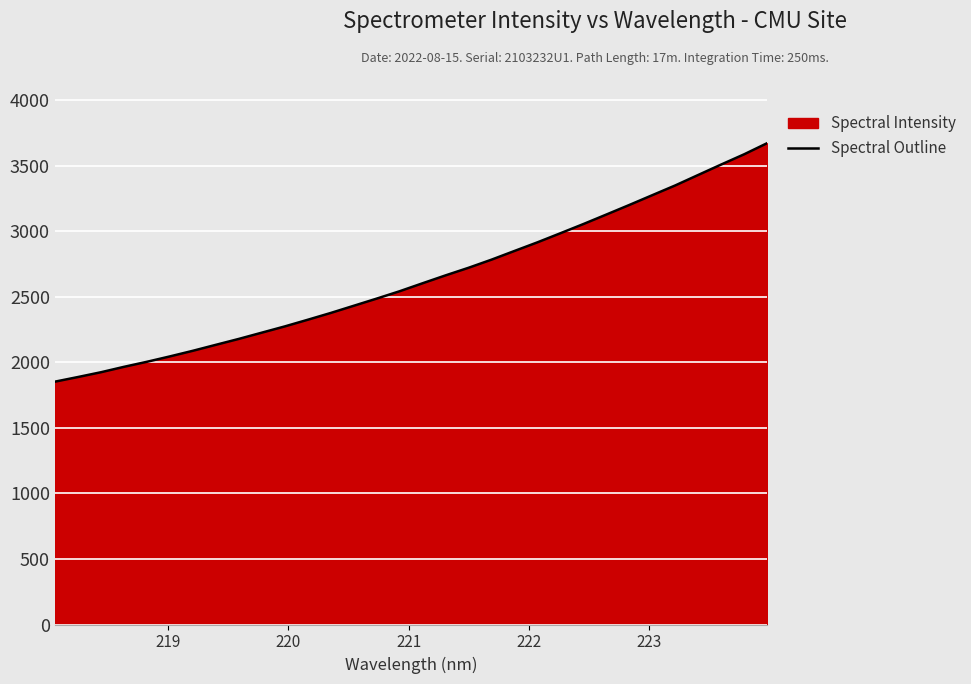

What is the difference between the maximum and minimum values?

1819.4